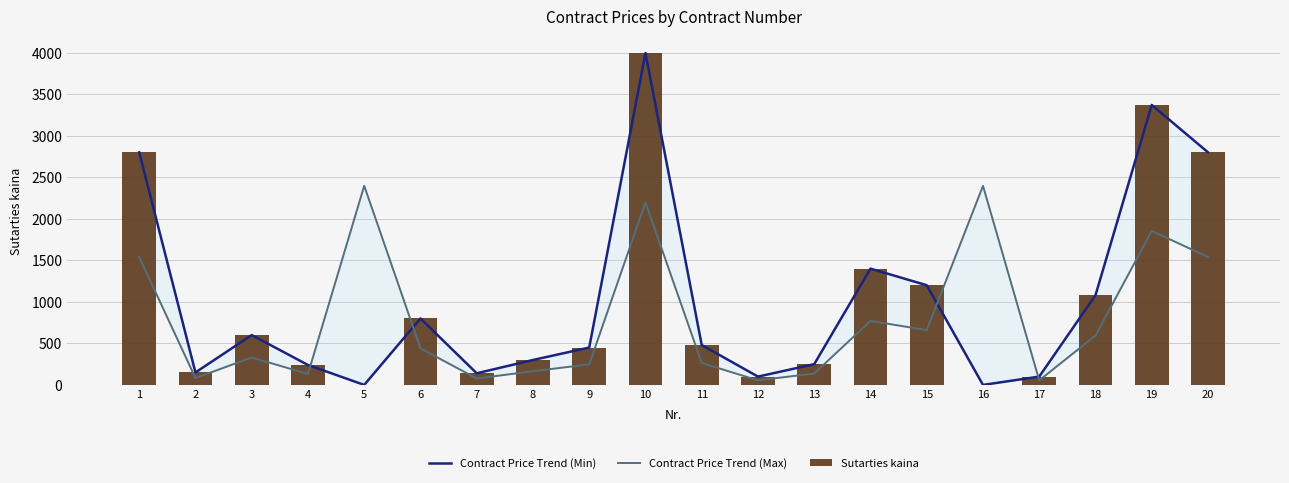

Rank the categories by Contract Price Trend (Min) value from lowest to highest.

5, 16, 12, 17, 7, 2, 4, 13, 8, 9, 11, 3, 6, 18, 15, 14, 1, 20, 19, 10